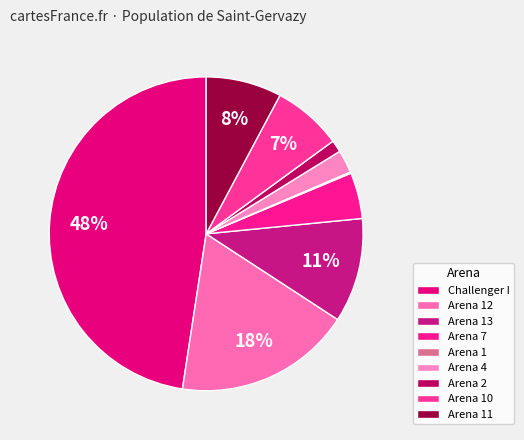

What is the ratio of the value at Arena 2 to the value at Arena 13?

0.1